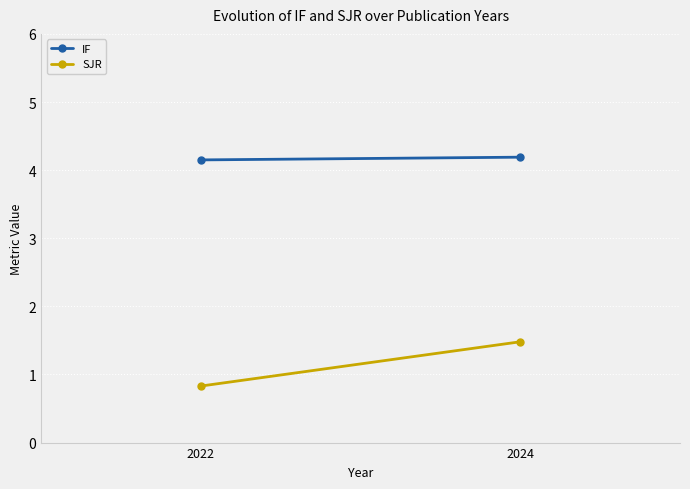

What is the difference between the highest and lowest values at 2024?

2.7